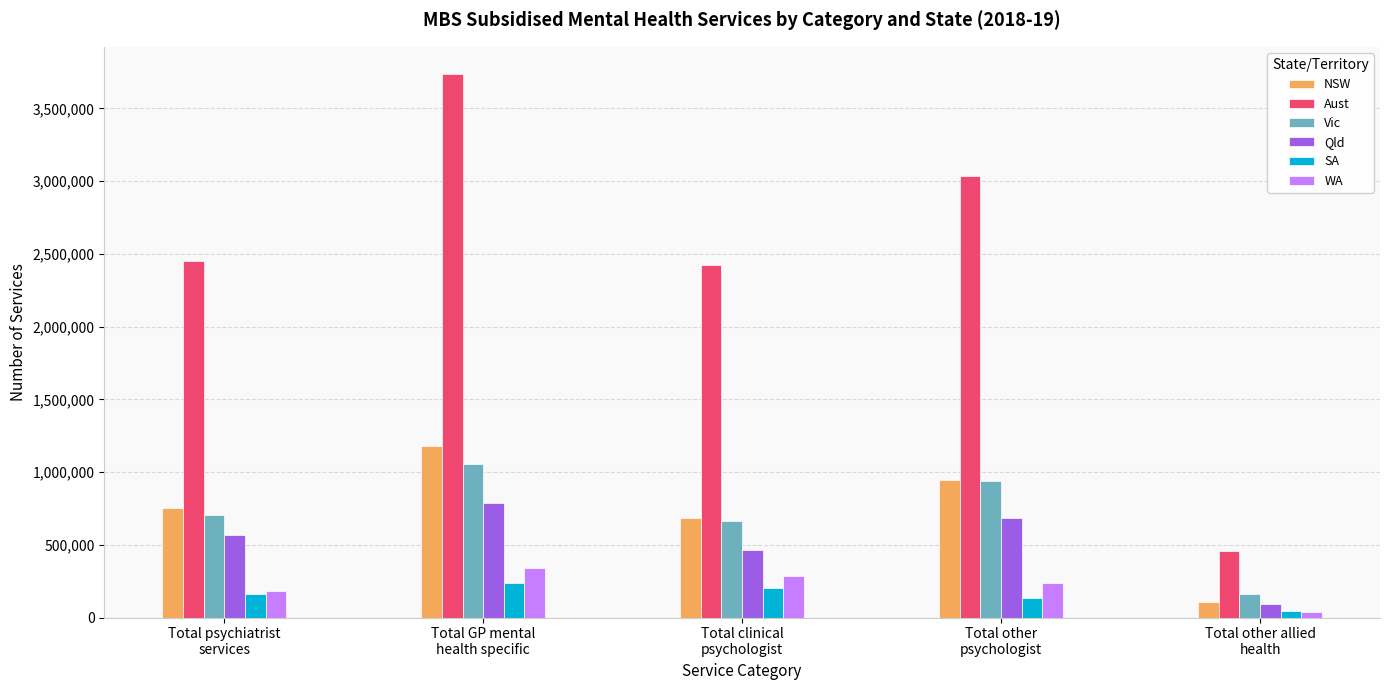

What is the difference between the WA values at Total other
psychologist and Total clinical
psychologist?

53031